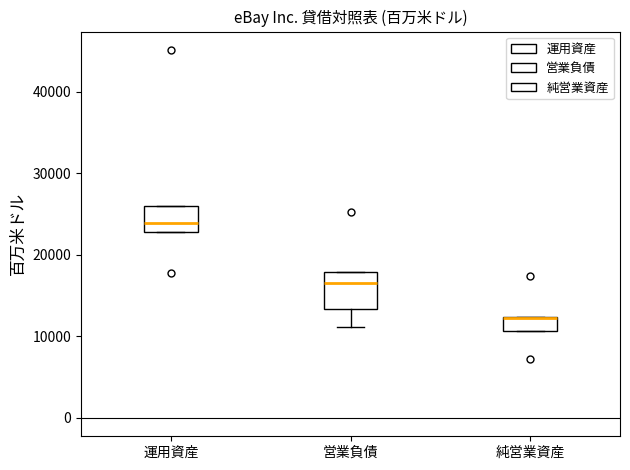

Which box is the tallest, from its lower edge to its upper edge?

営業負債